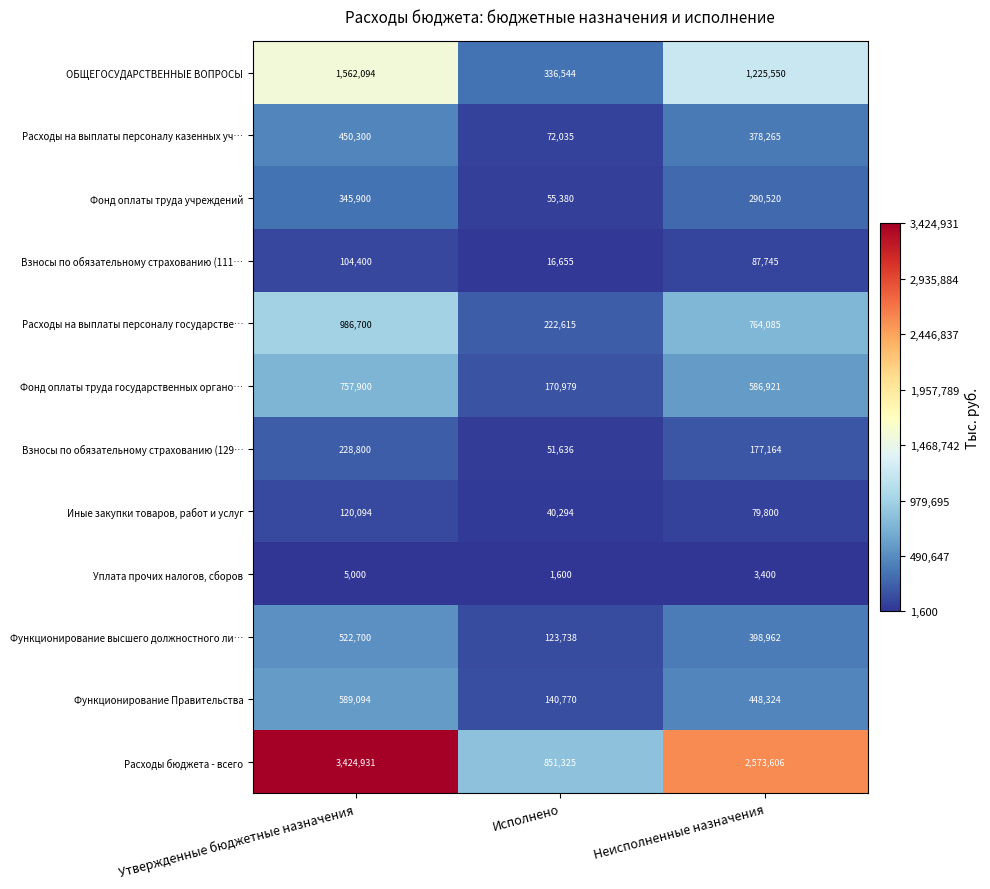

How many data points does each series have?

3